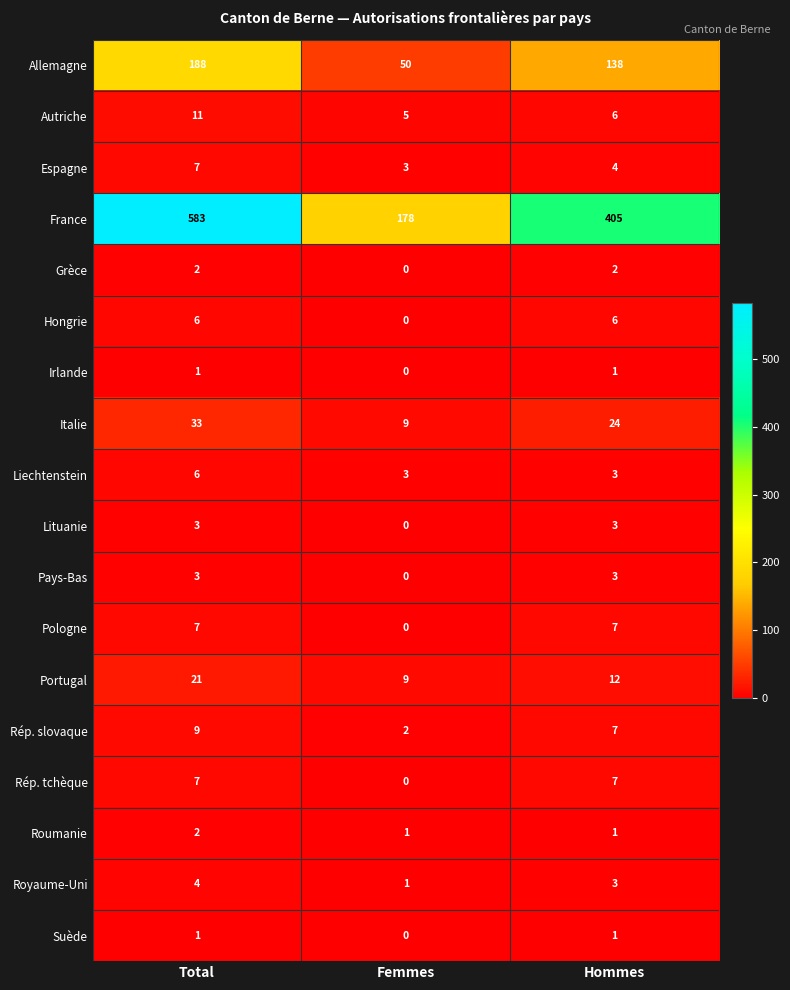

The value of Autriche at Femmes is 5. True or false?

True